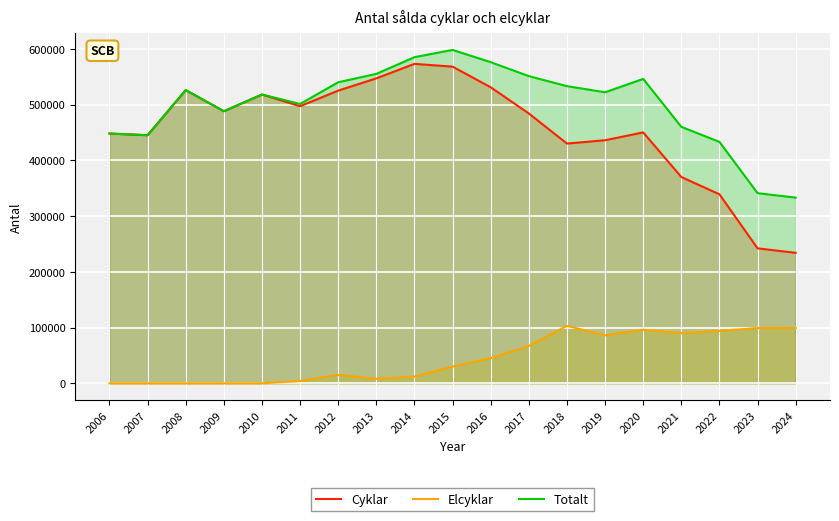

Which series has the widest spread of values?

Cyklar